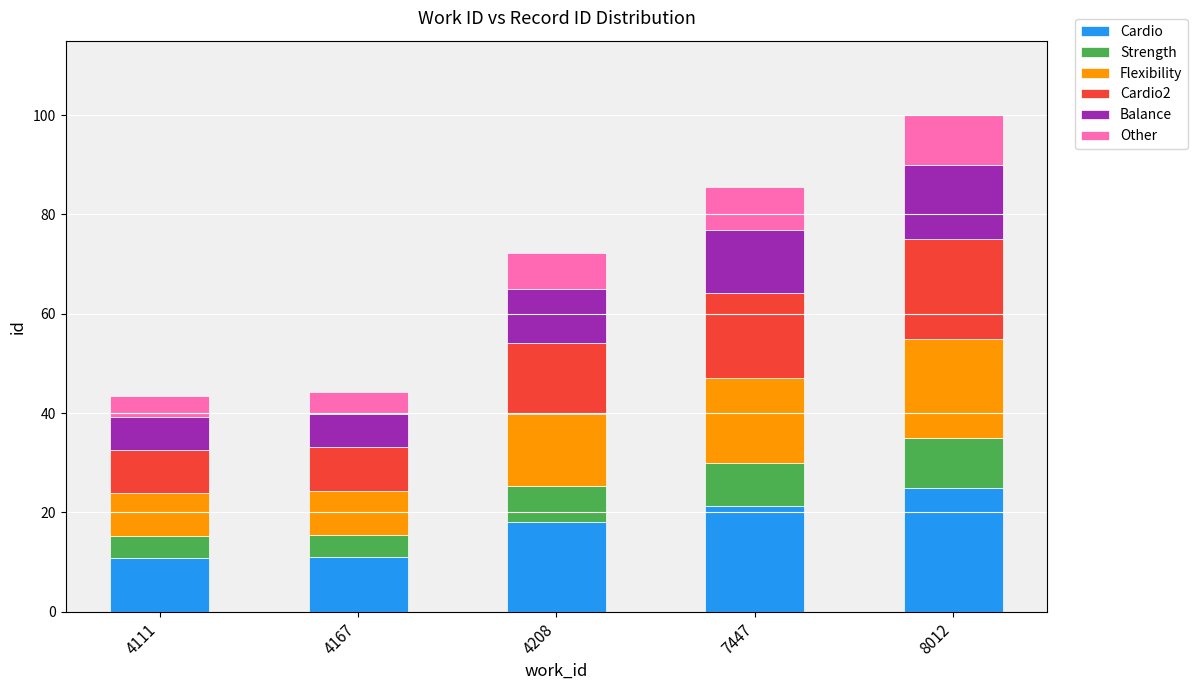

Is it true that Cardio equals 25.0 at 8012?

True